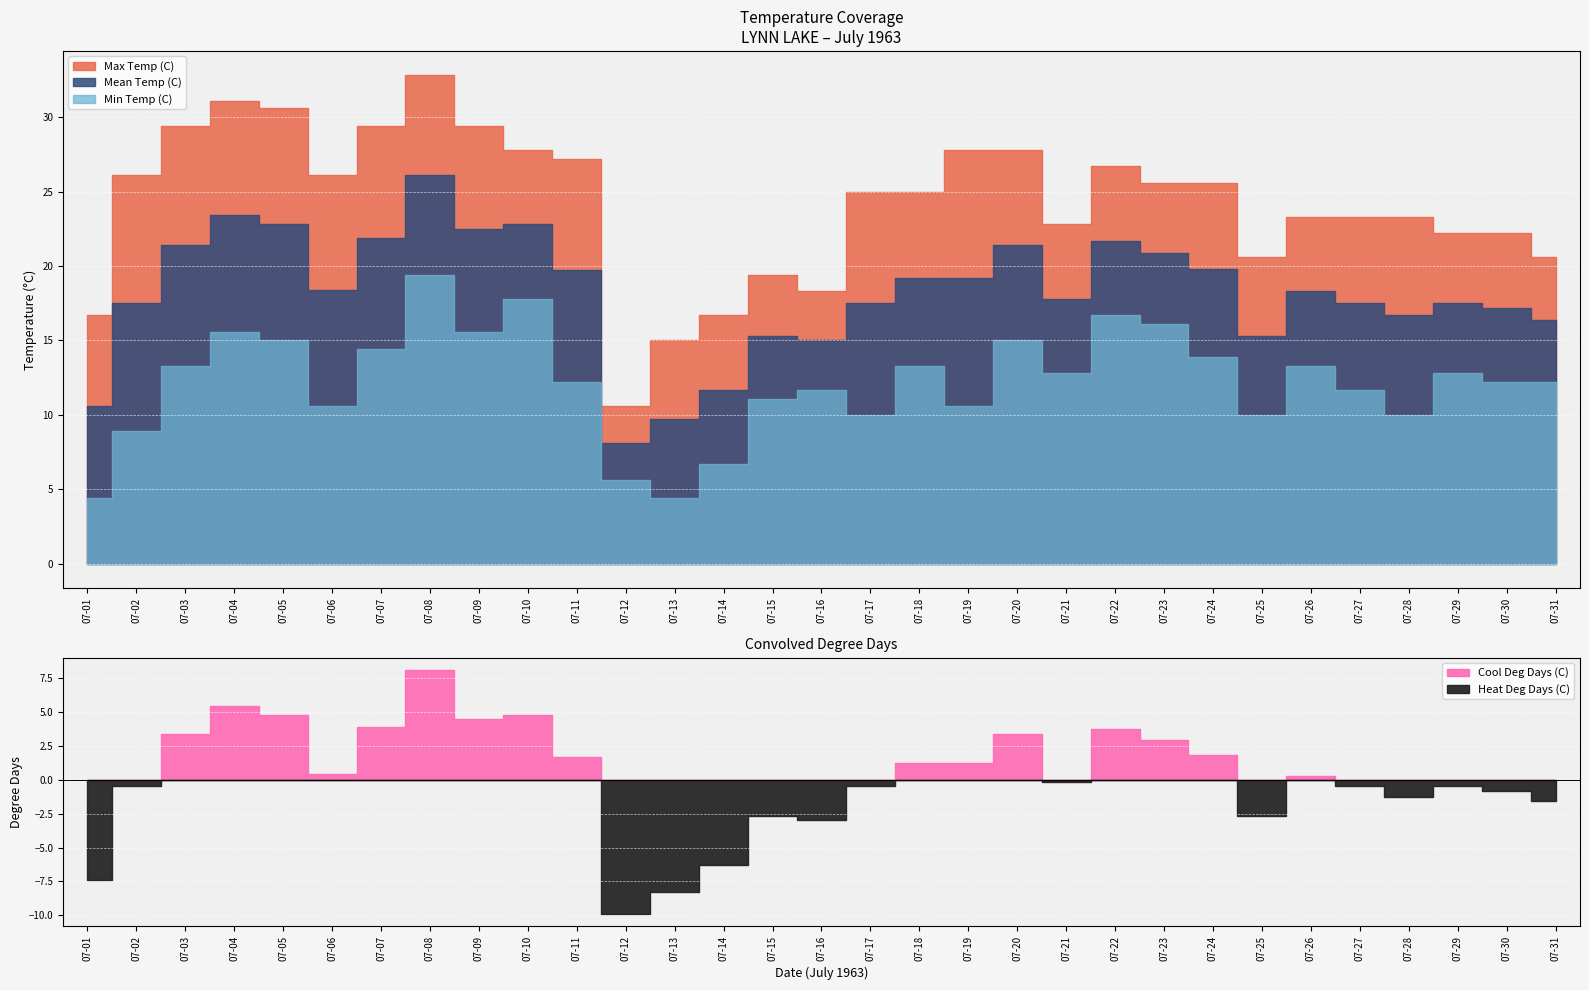

What is the approximate value of Cool Deg Days (C) at 07-22?

3.7